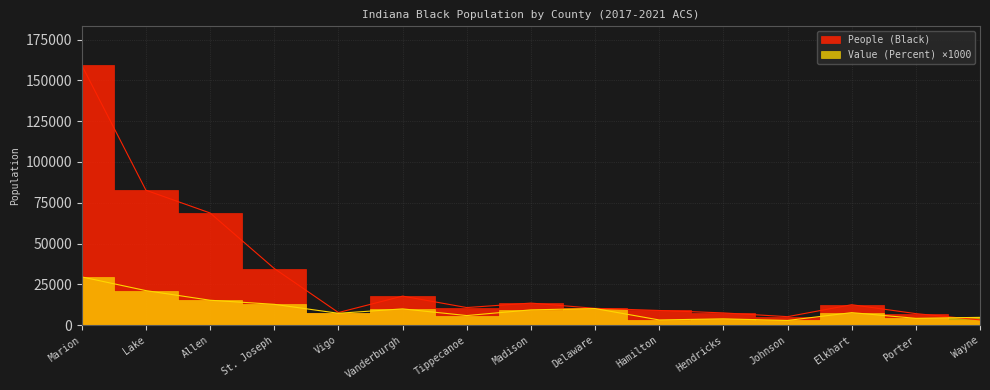

At which category does People (Black) reach its first local peak?

Vanderburgh